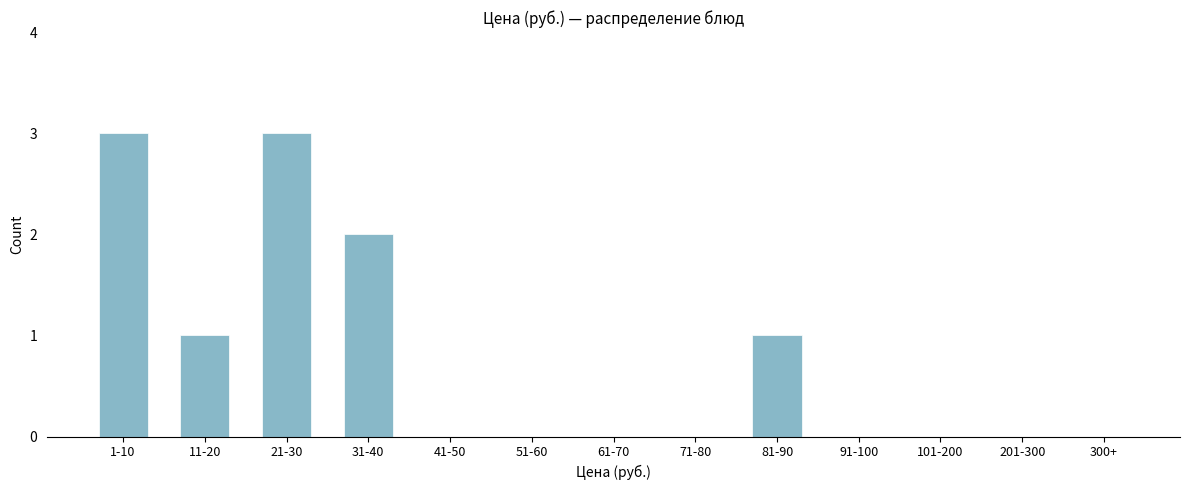

Reading left to right, list all the values displayed in this chart.

1-10=3	11-20=1	21-30=3	31-40=2	41-50=0	51-60=0	61-70=0	71-80=0	81-90=1	91-100=0	101-200=0	201-300=0	300+=0